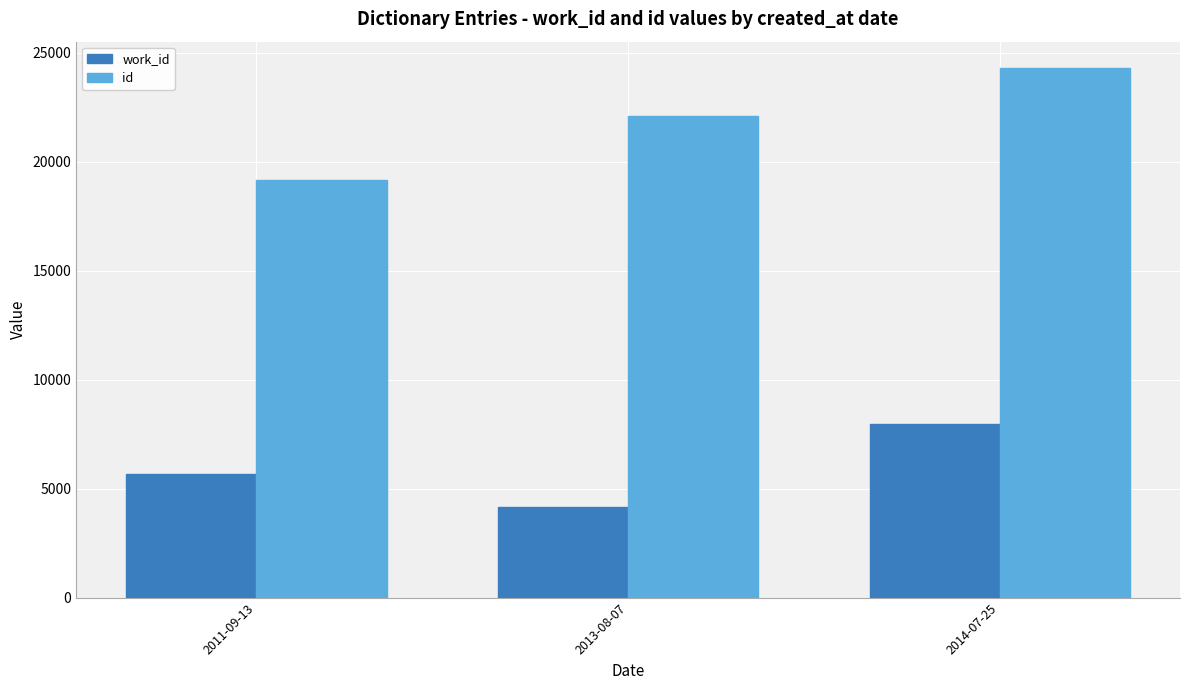

At which label does work_id reach its minimum?

2013-08-07